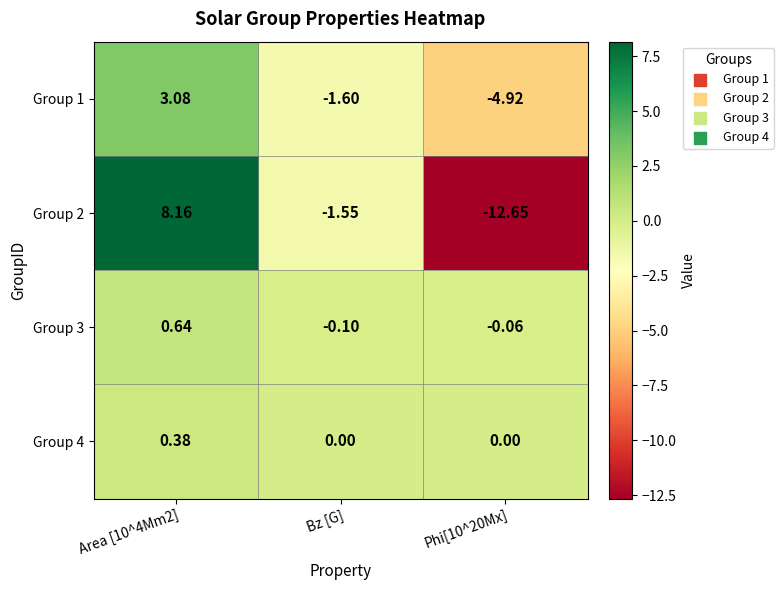

Is the value of Group 2 at Area [10^4Mm2] greater than the value of Group 4 at Bz [G]?

Yes